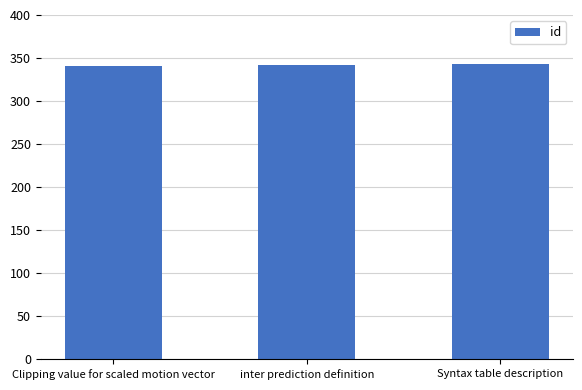

What is the sum of the values at inter prediction definition and Clipping value for scaled motion vector?

683